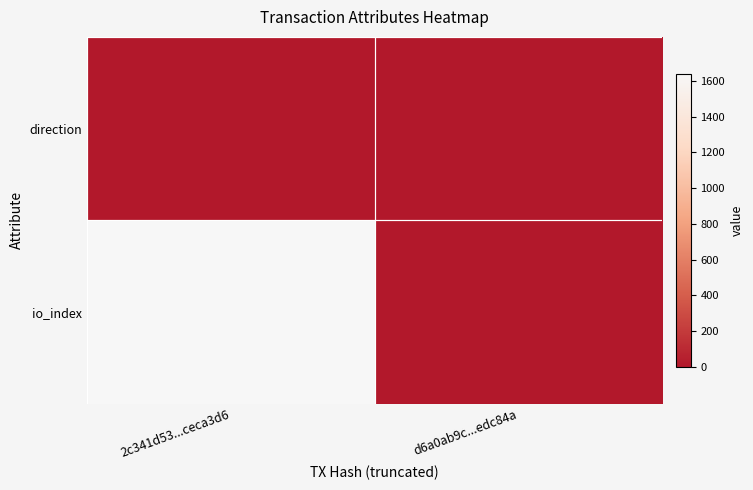

How many data points does each series have?

2